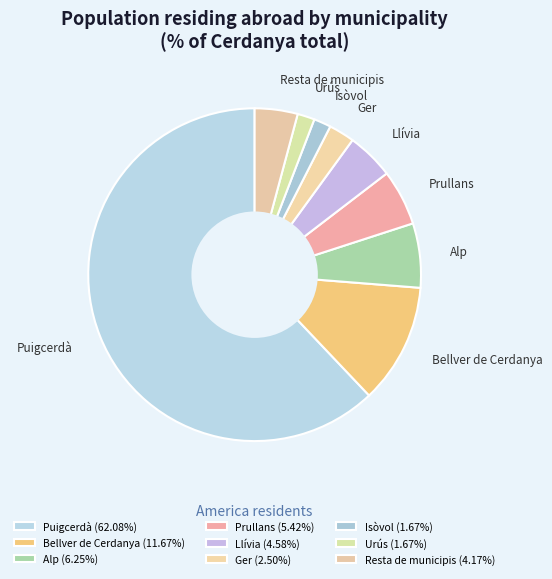

Do Puigcerdà and Llívia together represent more than half of the pie?

Yes